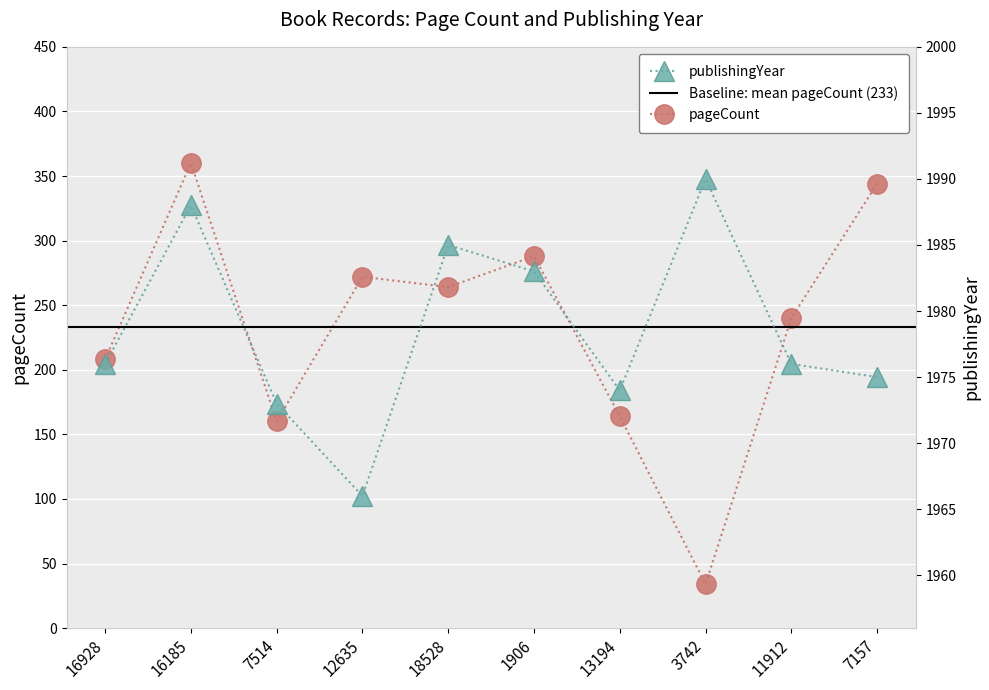

What is the smallest value displayed?

34